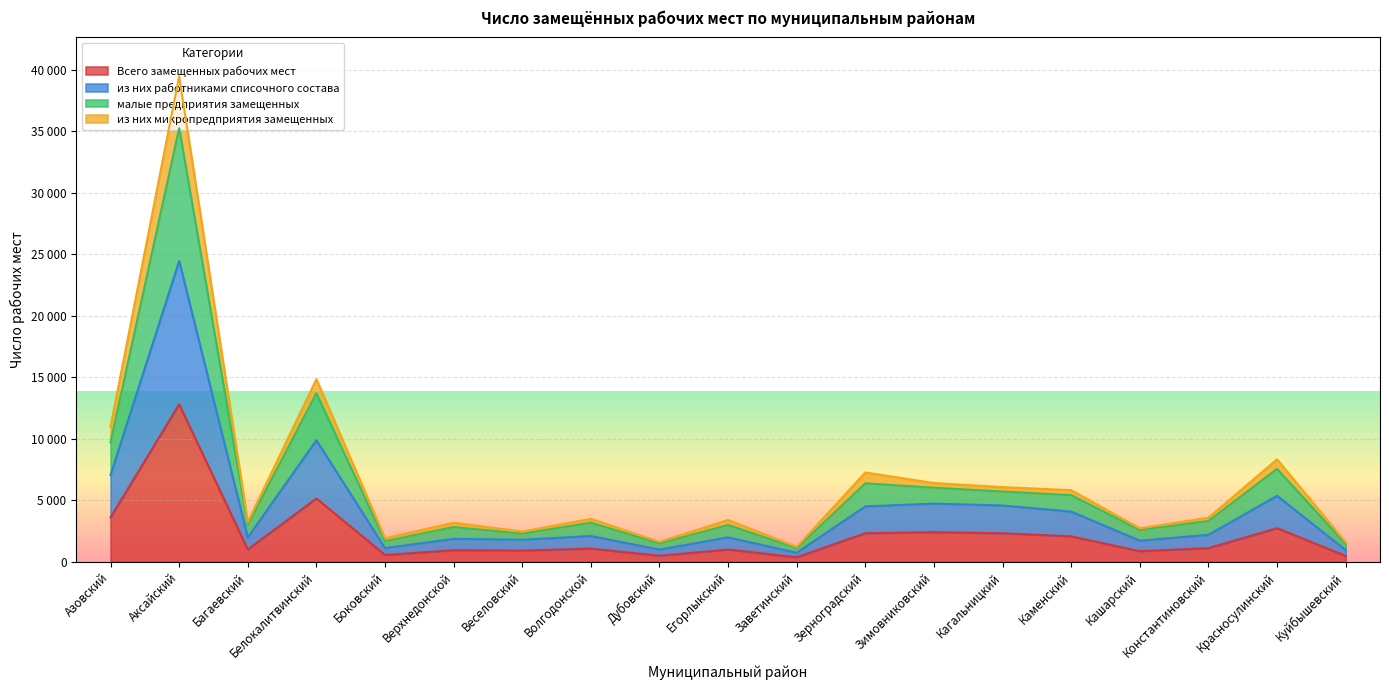

Reading right to left, what are all the values shown in this chart?

Всего замещенных рабочих мест: Куйбышевский=489	Красносулинский=2741	Константиновский=1119	Кашарский=872	Каменский=2079	Кагальницкий=2331	Зимовниковский=2417	Зерноградский=2333	Заветинский=377	Егорлыкский=1007	Дубовский=502	Волгодонской=1080	Веселовский=927	Верхнедонской=956	Боковский=564	Белокалитвинский=5158	Багаевский=1013	Аксайский=12811	Азовский=3625
из них работниками списочного состава: Куйбышевский=962	Красносулинский=5370	Константиновский=2205	Кашарский=1723	Каменский=4089	Кагальницкий=4586	Зимовниковский=4741	Зерноградский=4514	Заветинский=742	Егорлыкский=1993	Дубовский=1000	Волгодонской=2105	Веселовский=1800	Верхнедонской=1877	Боковский=1120	Белокалитвинский=9892	Багаевский=1988	Аксайский=24459	Азовский=7063
малые предприятия замещенных: Куйбышевский=1602	Красносулинский=8338	Константиновский=3595	Кашарский=2730	Каменский=5830	Кагальницкий=6079	Зимовниковский=6408	Зерноградский=7273	Заветинский=1221	Егорлыкский=3412	Дубовский=1632	Волгодонской=3504	Веселовский=2468	Верхнедонской=3188	Боковский=1926	Белокалитвинский=14857	Багаевский=3239	Аксайский=39472	Азовский=10994
из них микропредприятия замещенных: Куйбышевский=1451	Красносулинский=7566	Константиновский=3324	Кашарский=2595	Каменский=5425	Кагальницкий=5720	Зимовниковский=6028	Зерноградский=6391	Заветинский=1119	Егорлыкский=3000	Дубовский=1502	Волгодонской=3185	Веселовский=2295	Верхнедонской=2833	Боковский=1684	Белокалитвинский=13715	Багаевский=3001	Аксайский=35244	Азовский=9724